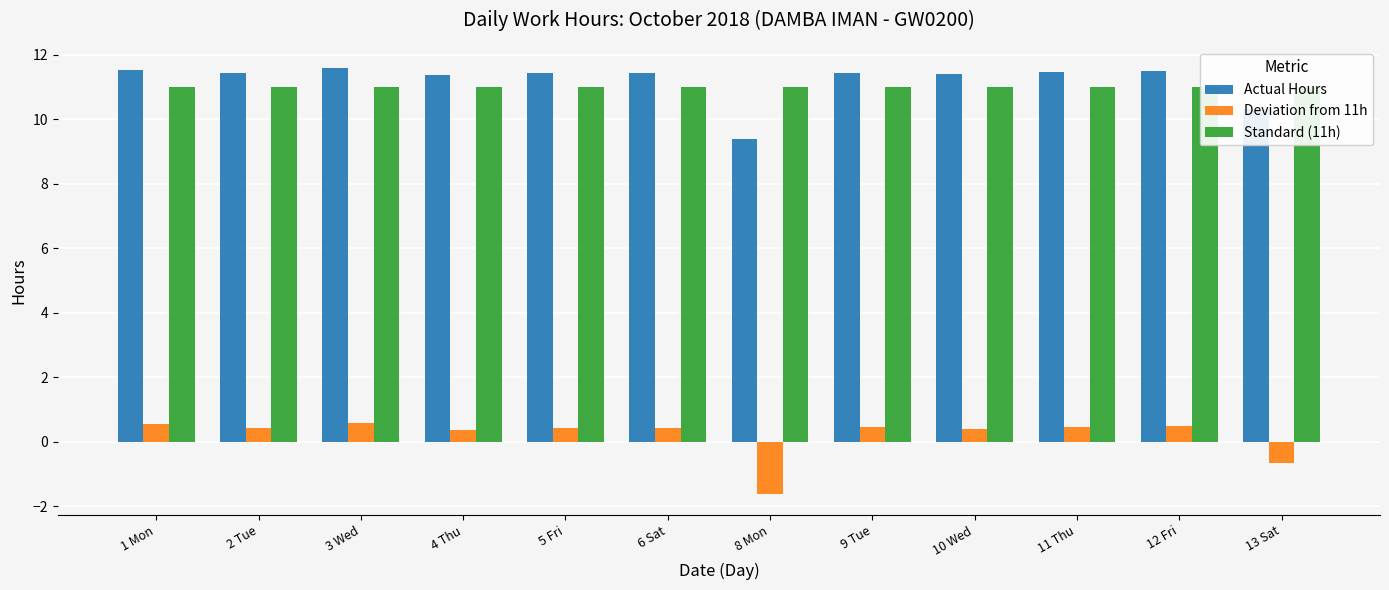

Which category has the lowest value across all series?

8 Mon